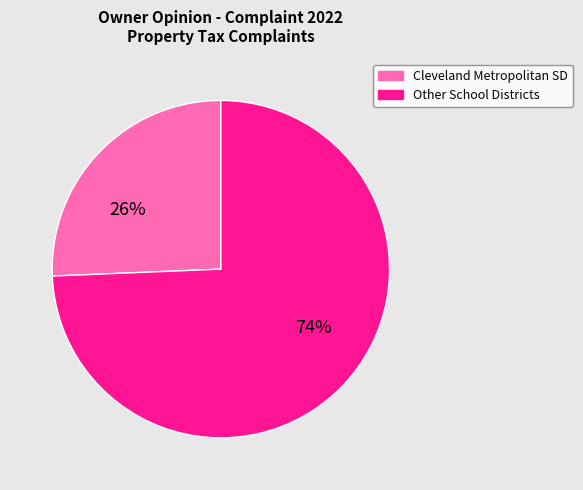

Which slice is the largest?

Other School Districts